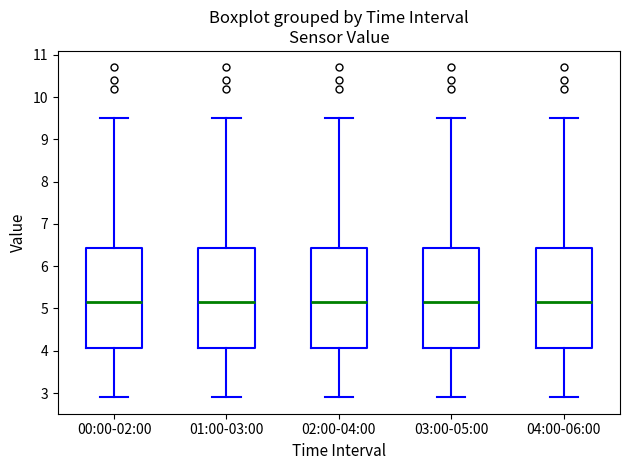

Reading left to right, read every box against the y-axis: the position of its median line, the range the box covers, and the ends of its whiskers. The values are not printed on the chart, so give them approximately, as read against the axis.

00:00-02:00: median 5.2, box 4.1 to 6.4, whiskers 2.9 to 9.5
01:00-03:00: median 5.2, box 4.1 to 6.4, whiskers 2.9 to 9.5
02:00-04:00: median 5.2, box 4.1 to 6.4, whiskers 2.9 to 9.5
03:00-05:00: median 5.2, box 4.1 to 6.4, whiskers 2.9 to 9.5
04:00-06:00: median 5.2, box 4.1 to 6.4, whiskers 2.9 to 9.5